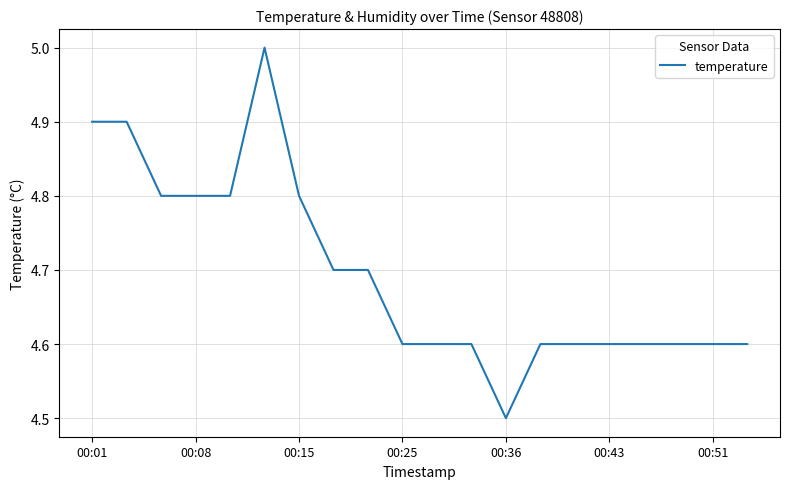

Does the chart have visible grid lines?

Yes